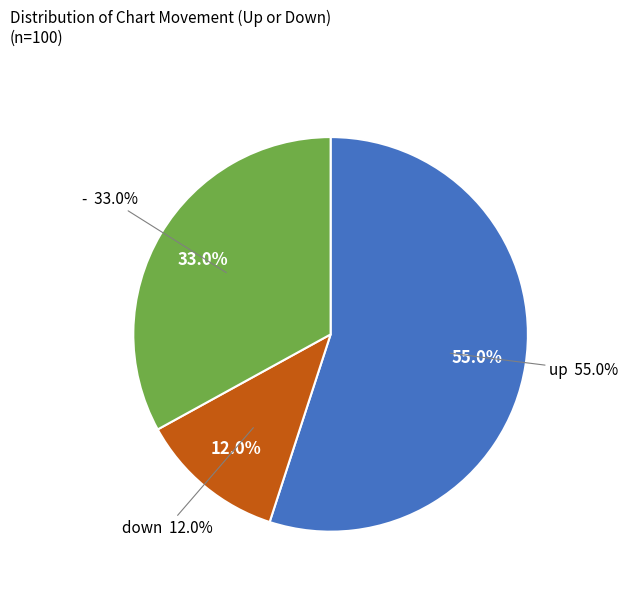

The - slice represents 31% of the pie. True or false?

False